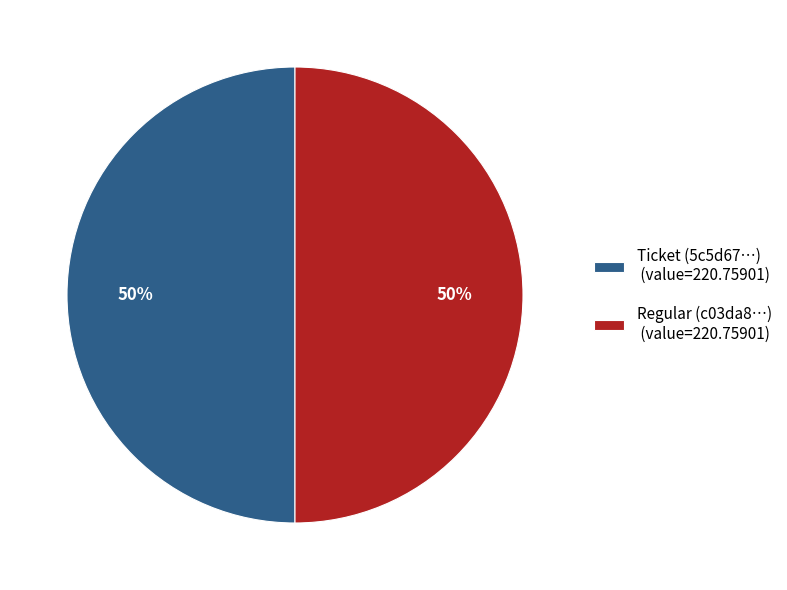

What is the ratio of the value at Ticket (5c5d67…) (value=220.75901) to the value at Regular (c03da8…) (value=220.75901)?

1.0